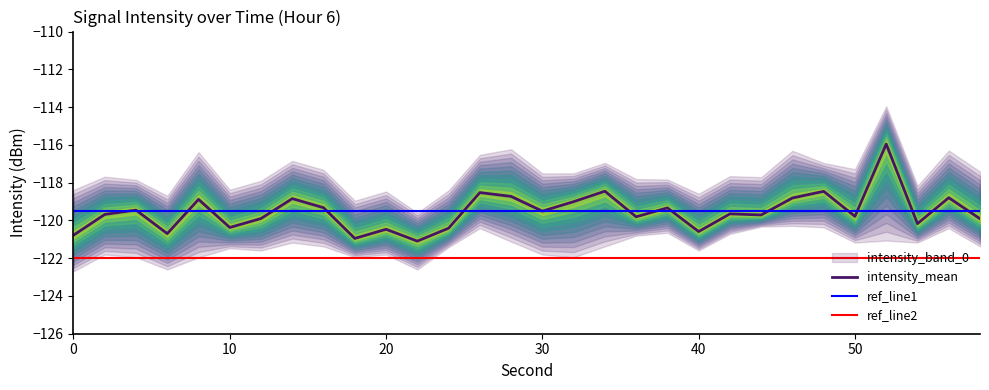

Does the chart display data point markers on the line(s)?

No